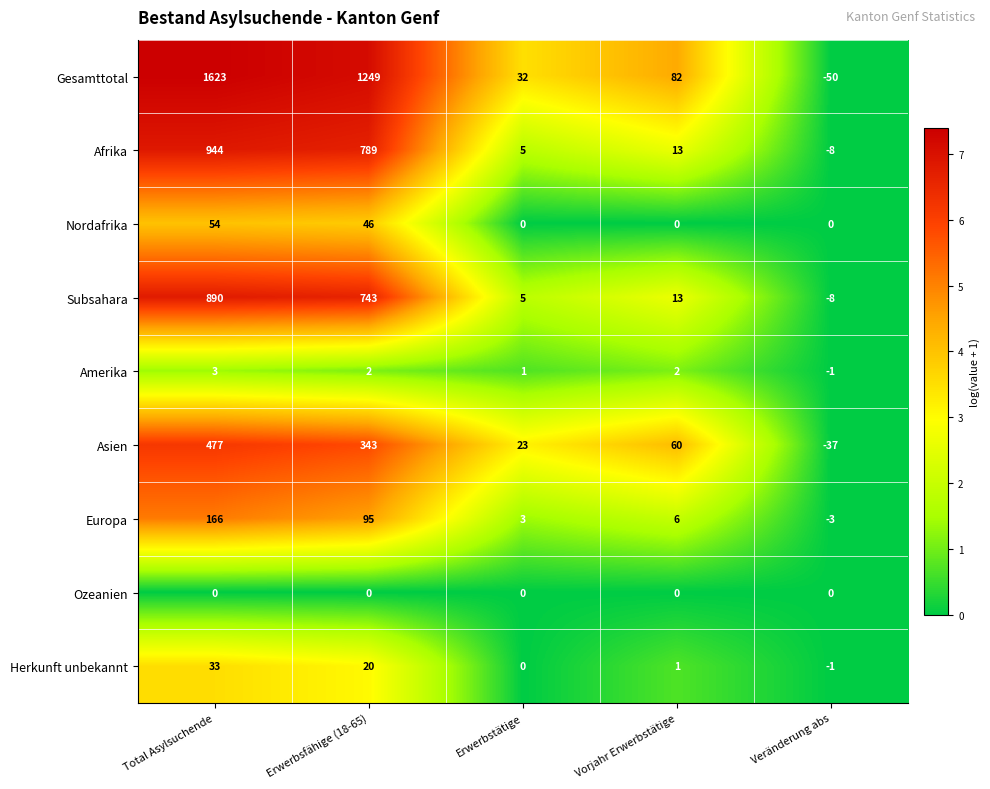

The value of Afrika at Erwerbstätige is 3. True or false?

False